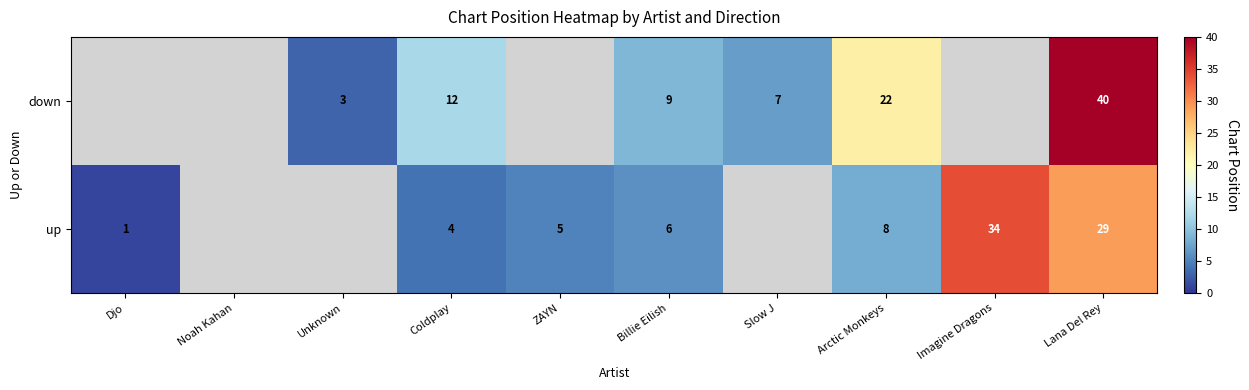

At Billie Eilish, list the series in order from largest to smallest.

down, up